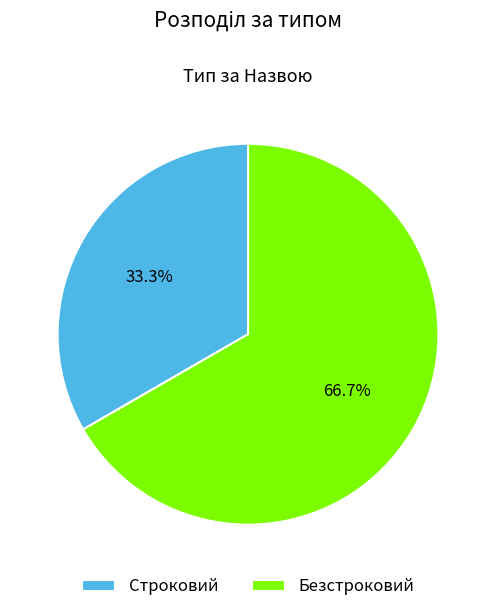

The Строковий slice represents 23% of the pie. True or false?

False